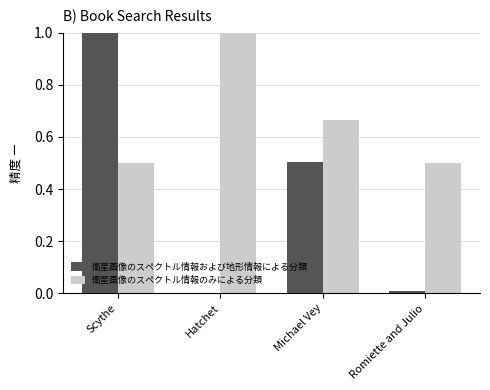

Which series has the largest total across all categories?

衛星画像のスペクトル情報のみによる分類